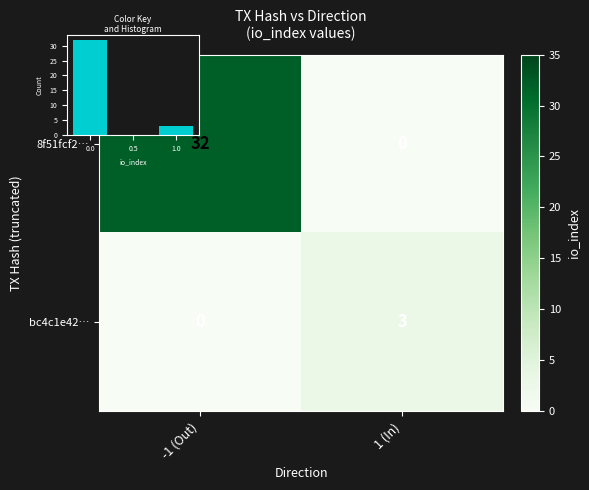

At 1 (In), list the series in order from largest to smallest.

bc4c1e42…, 8f51fcf2…